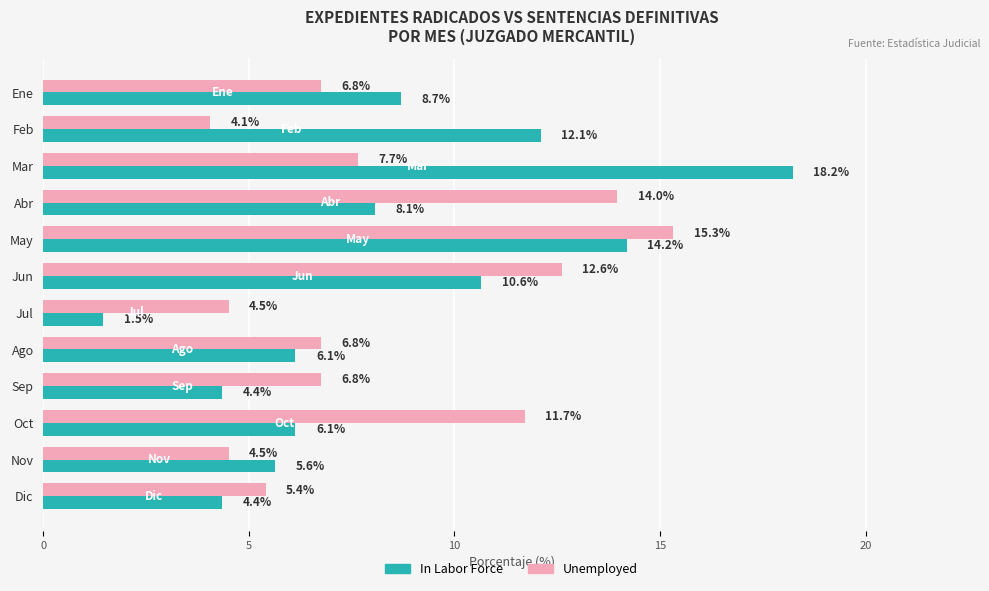

At how many categories does at least one series exceed 4?

12